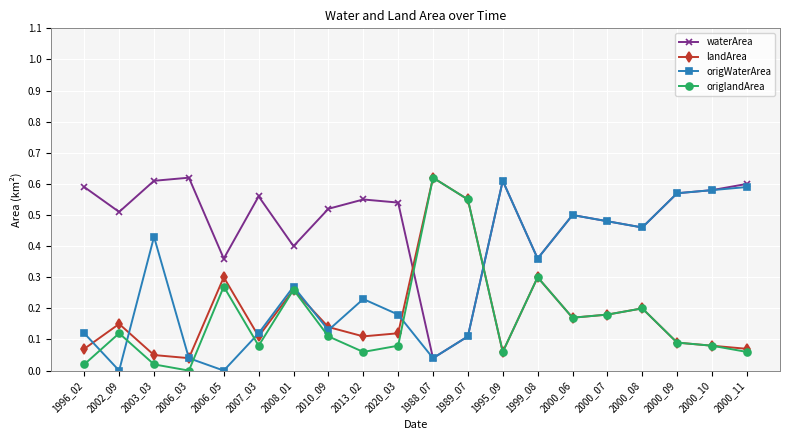

At which category does origWaterArea reach its first local valley?

2002_09